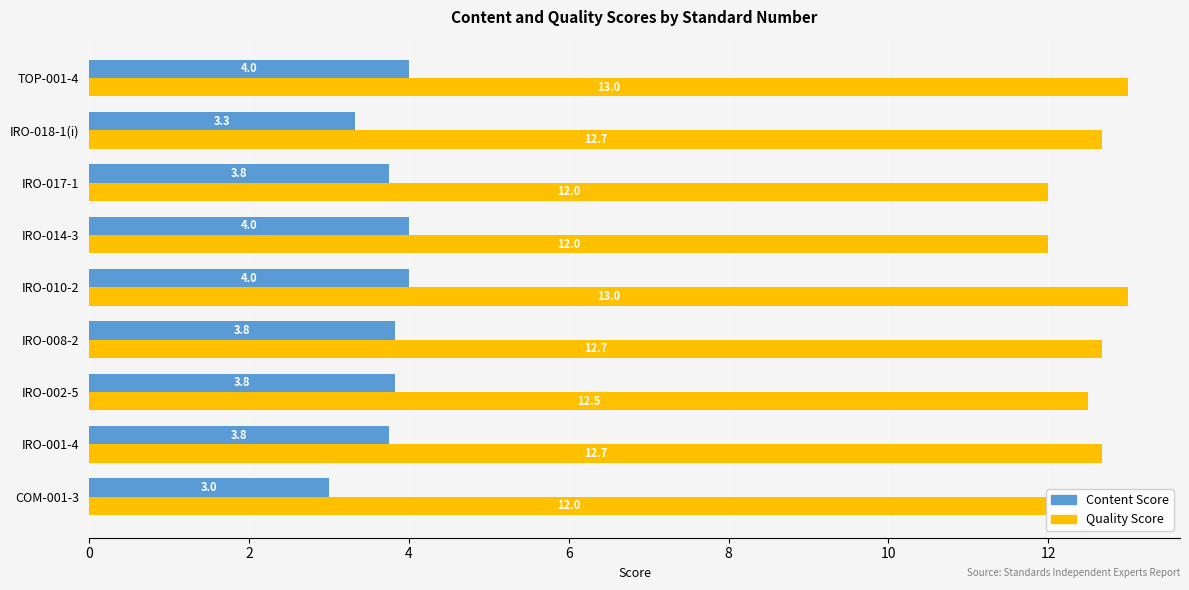

What is the maximum value shown in the chart?

13.0